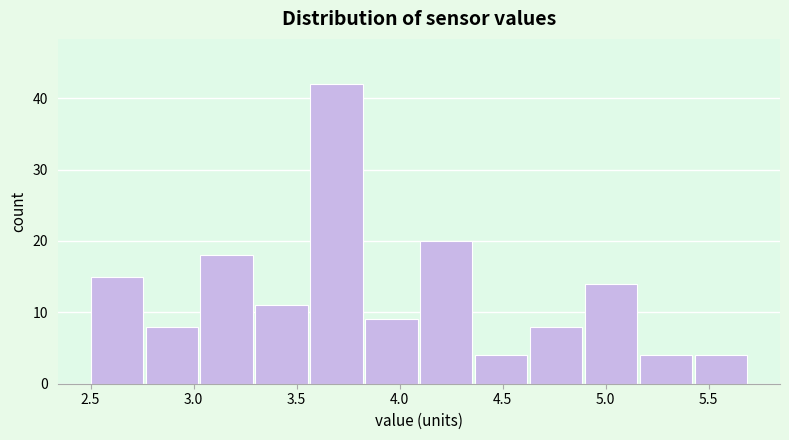

Which range on the x-axis has the tallest bar?

3.55 to 3.85